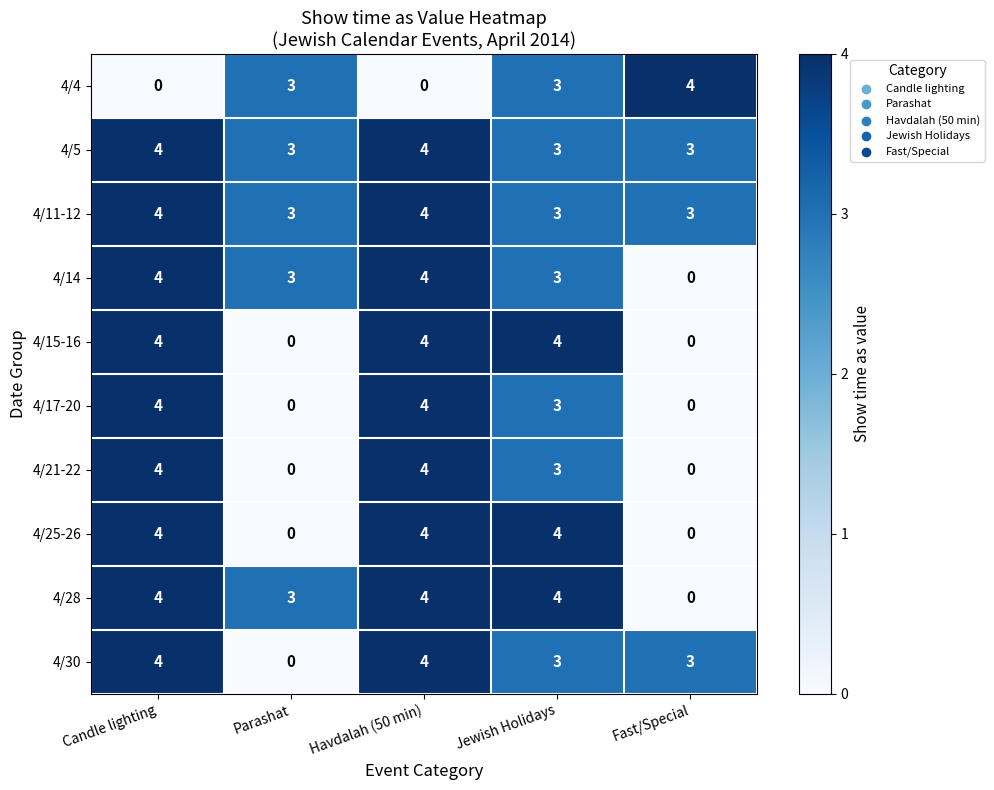

At how many categories does at least one series exceed 1?

5